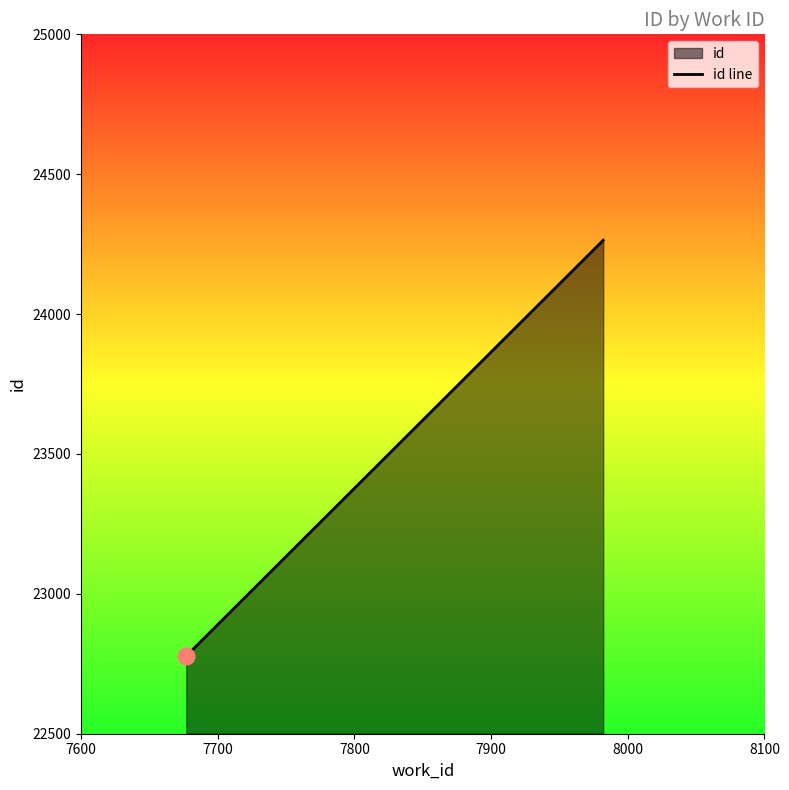

What value does the data have at 7600, to the nearest 100?

22800